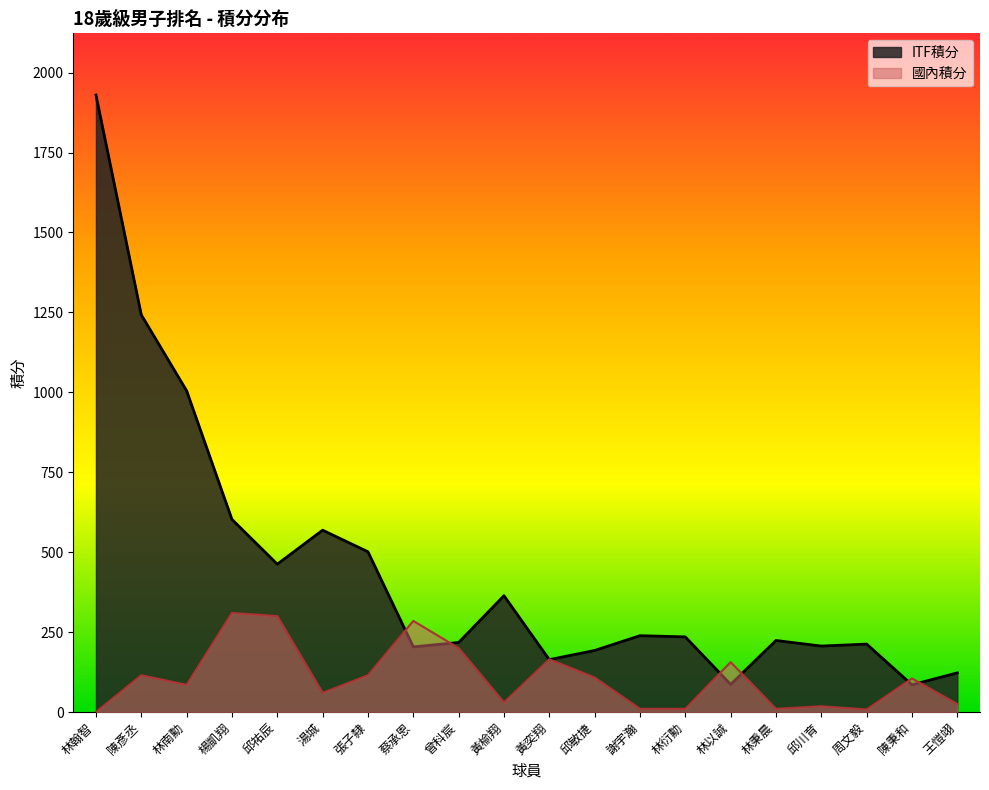

What is the label of the 9th point from the right?

邱敏捷